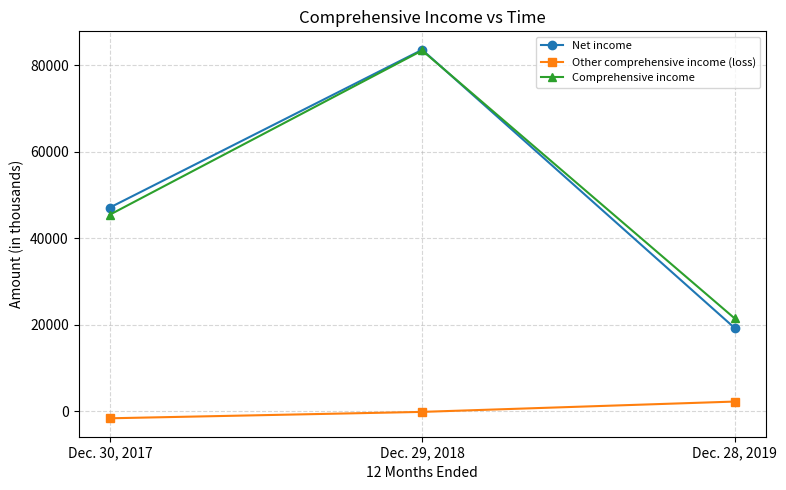

Count the Net income values in the range 19265 to 83591.

3